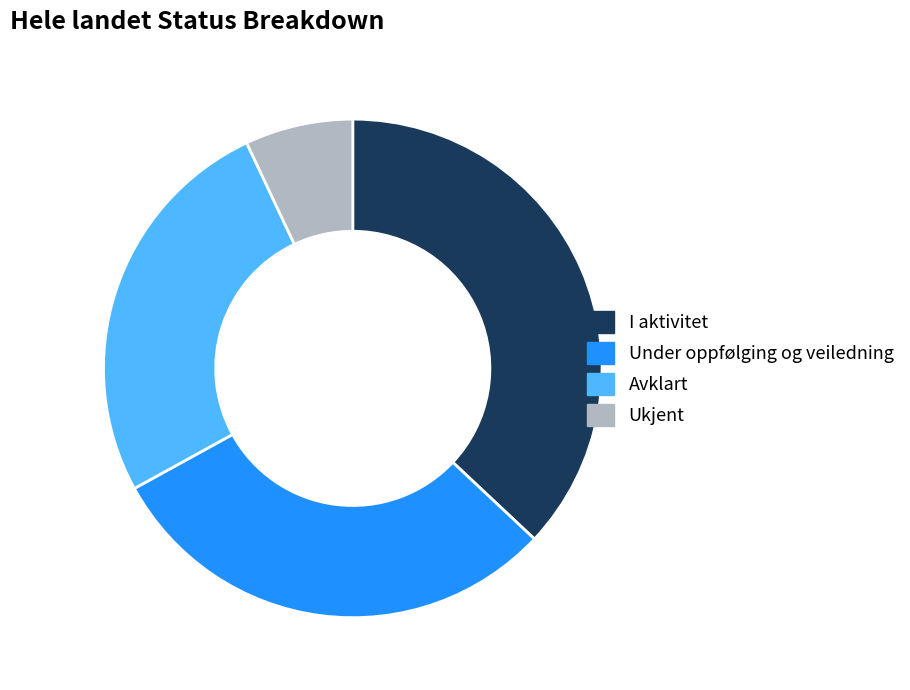

Do Ukjent and I aktivitet together represent more than half of the pie?

No